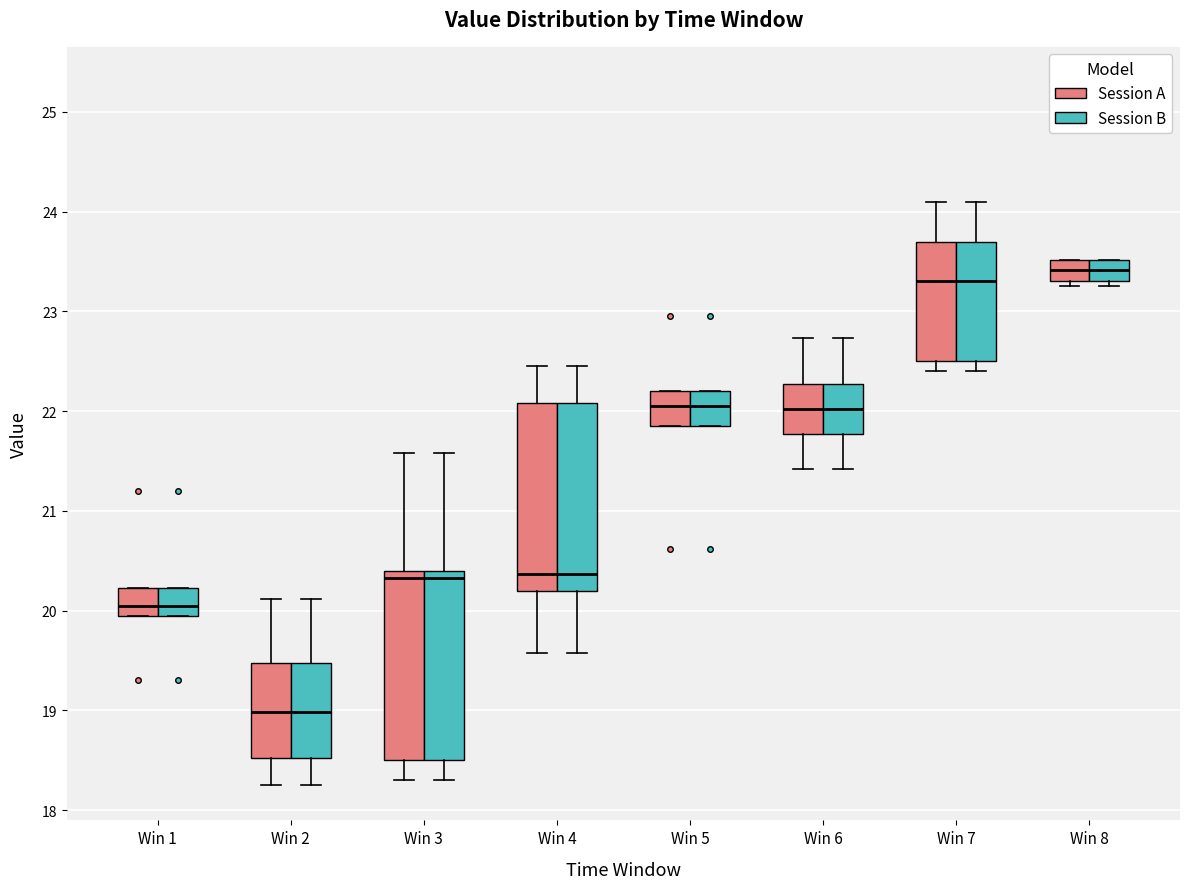

Where is the lower edge of the box for Win 5 (Session B) on the y-axis? The values are not printed on the chart, so give them approximately, as read against the axis.

21.9